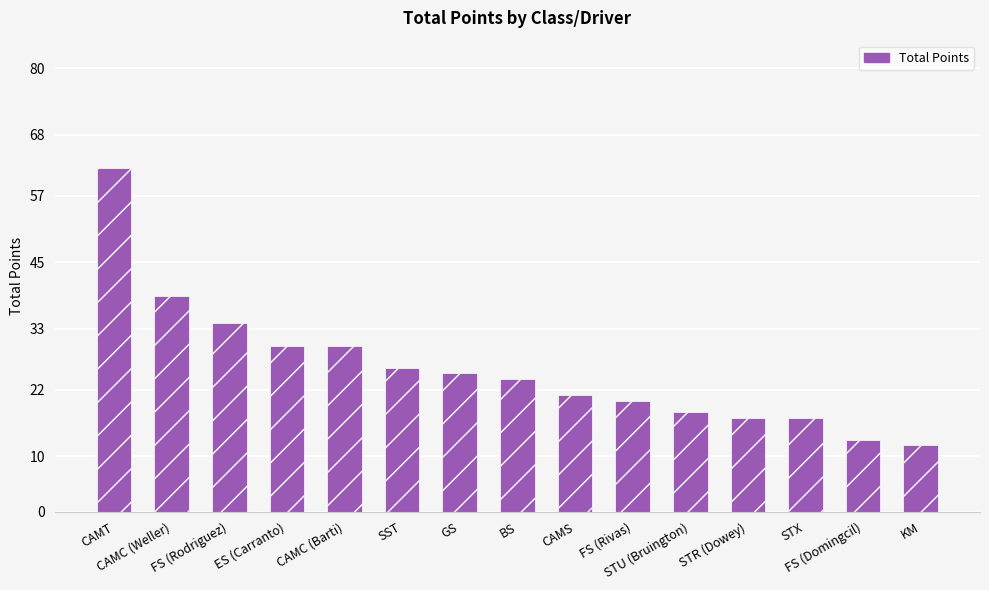

What is the smallest value displayed?

12